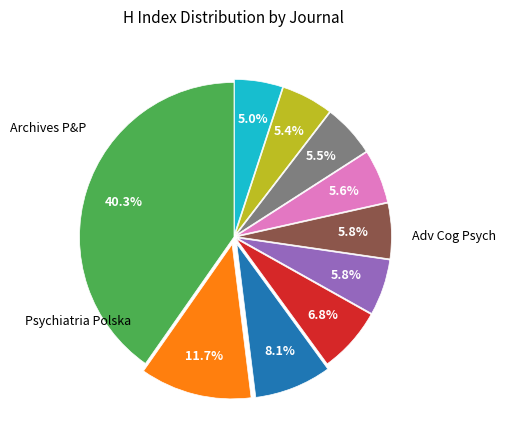

Does any single category account for the majority?

No